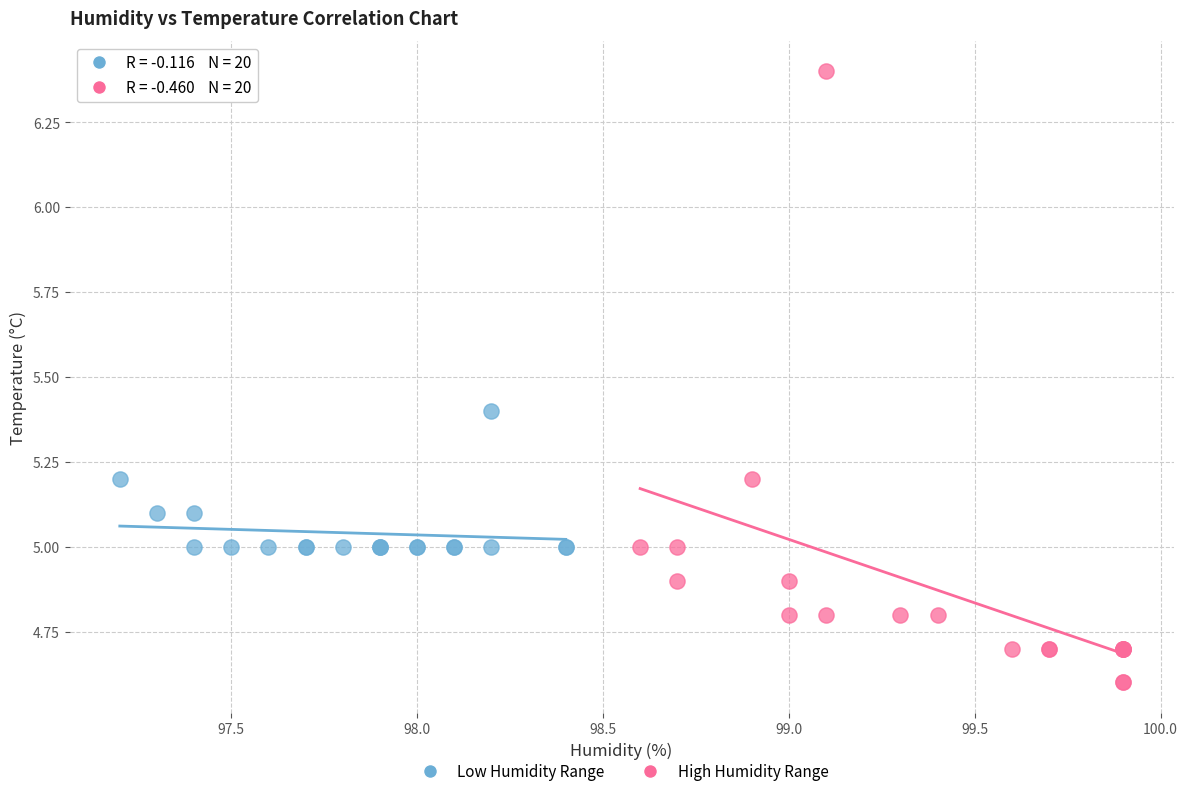

What are all the series names shown in the legend?

Low Humidity Range, High Humidity Range